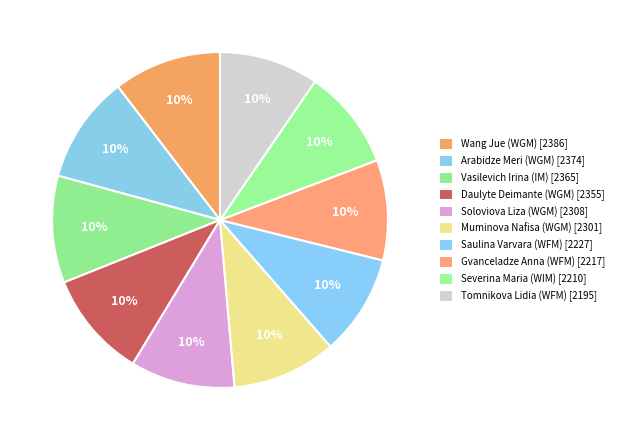

The Arabidze Meri (WGM) slice represents 10% of the pie. True or false?

True